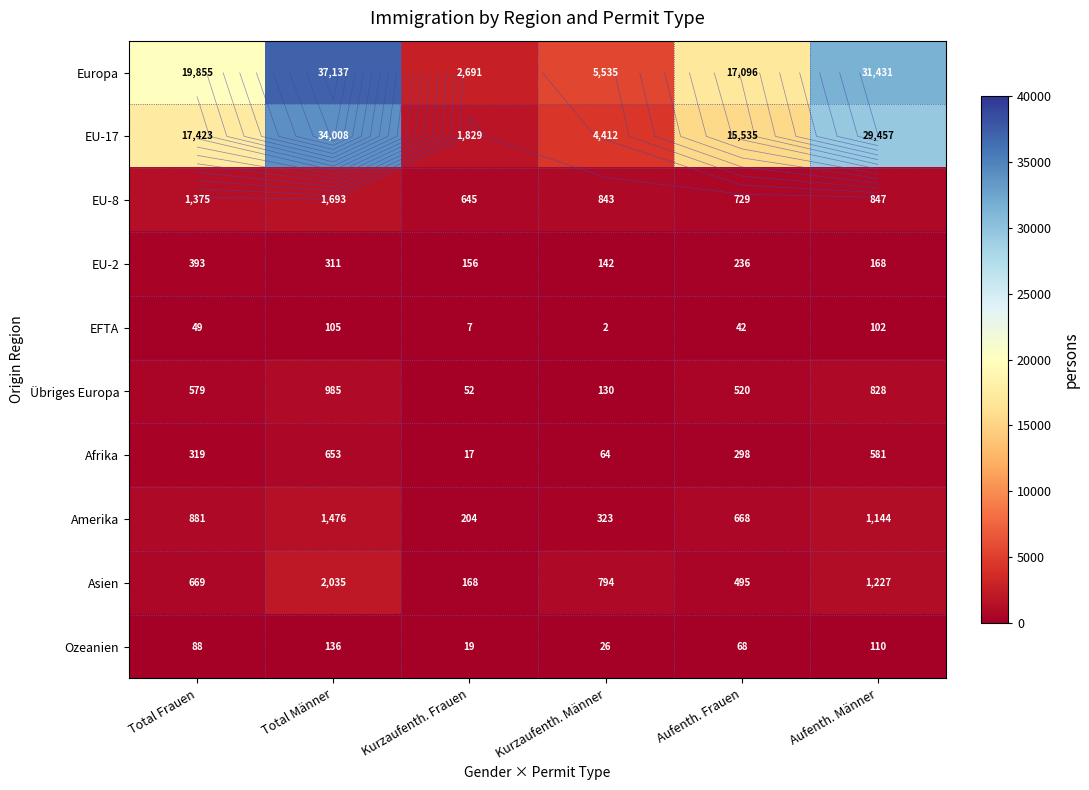

Rank the categories by Amerika value from highest to lowest.

Total Männer, Aufenth. Männer, Total Frauen, Aufenth. Frauen, Kurzaufenth. Männer, Kurzaufenth. Frauen